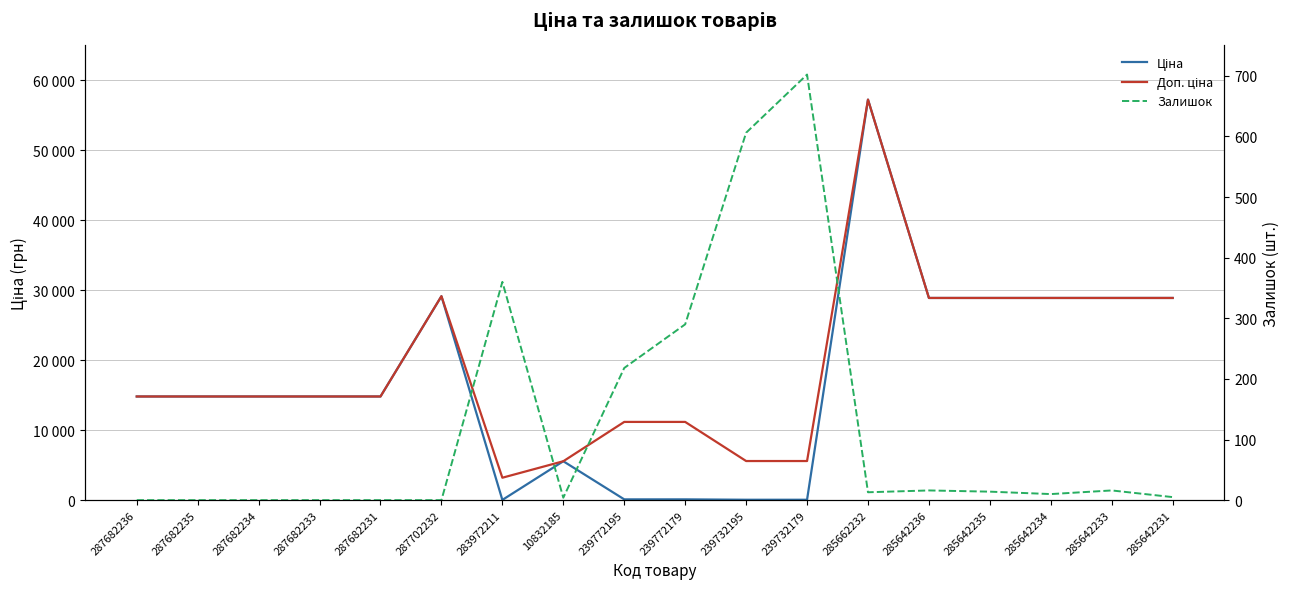

What is the difference between the highest and lowest values at 239772179?

11070.2